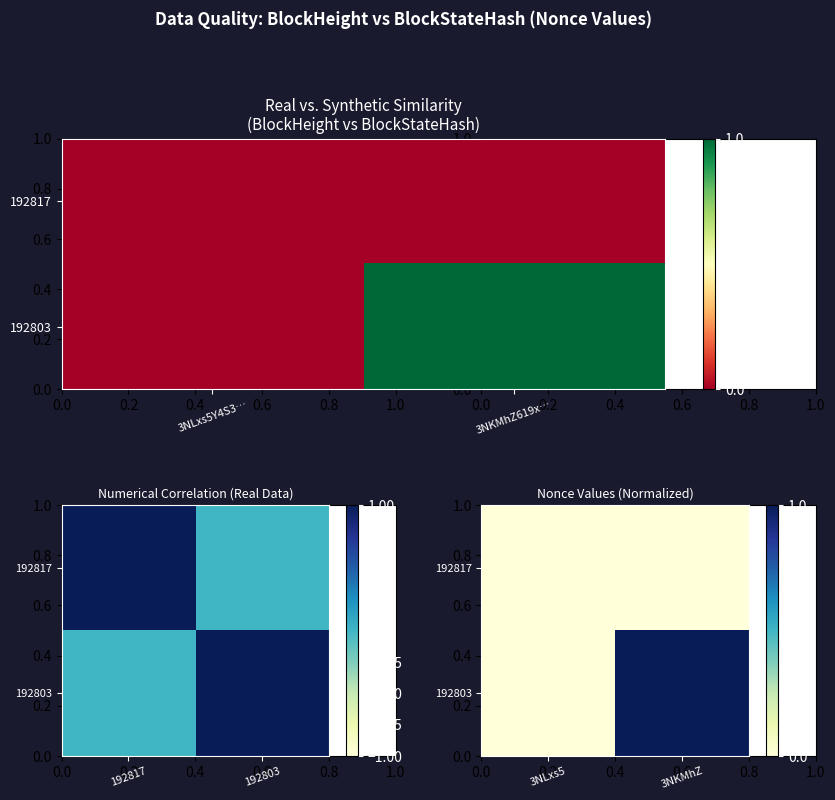

How many distinct data groups are displayed?

2